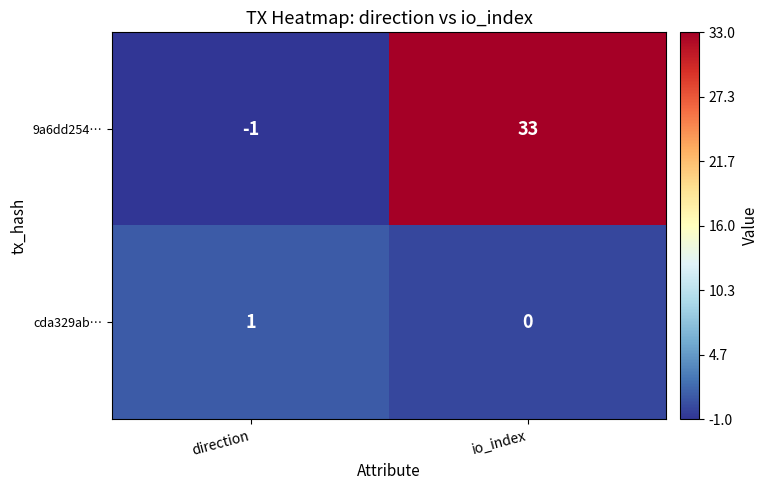

Is the value of cda329ab… at direction greater than the value of 9a6dd254… at direction?

Yes